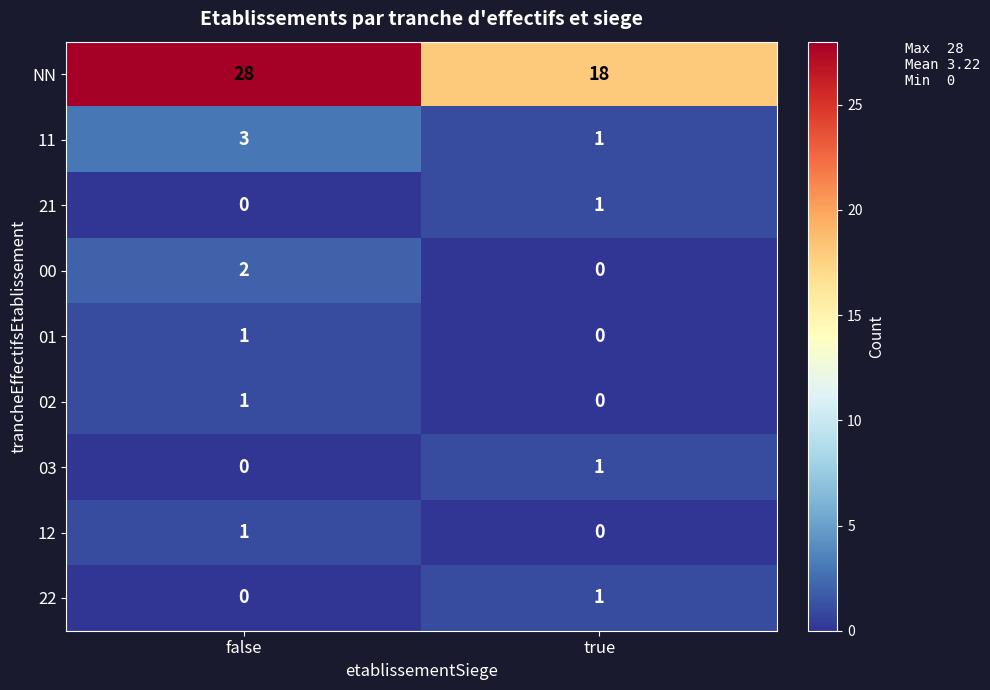

List the labels in order of 22 value, largest first.

true, false